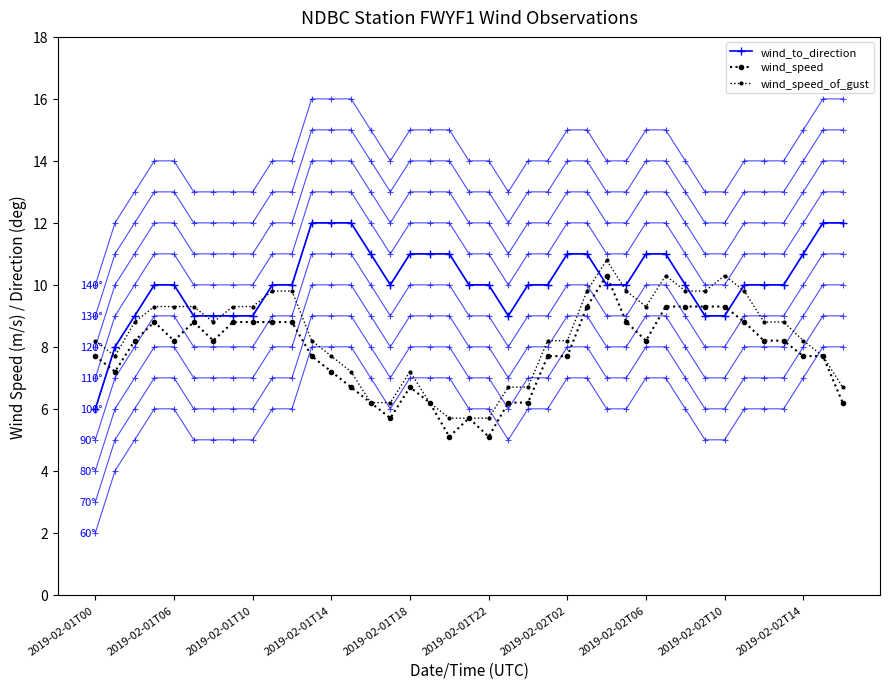

Is it true that direction_ref_0 equals 10.7 at 2019-02-01T14?

False